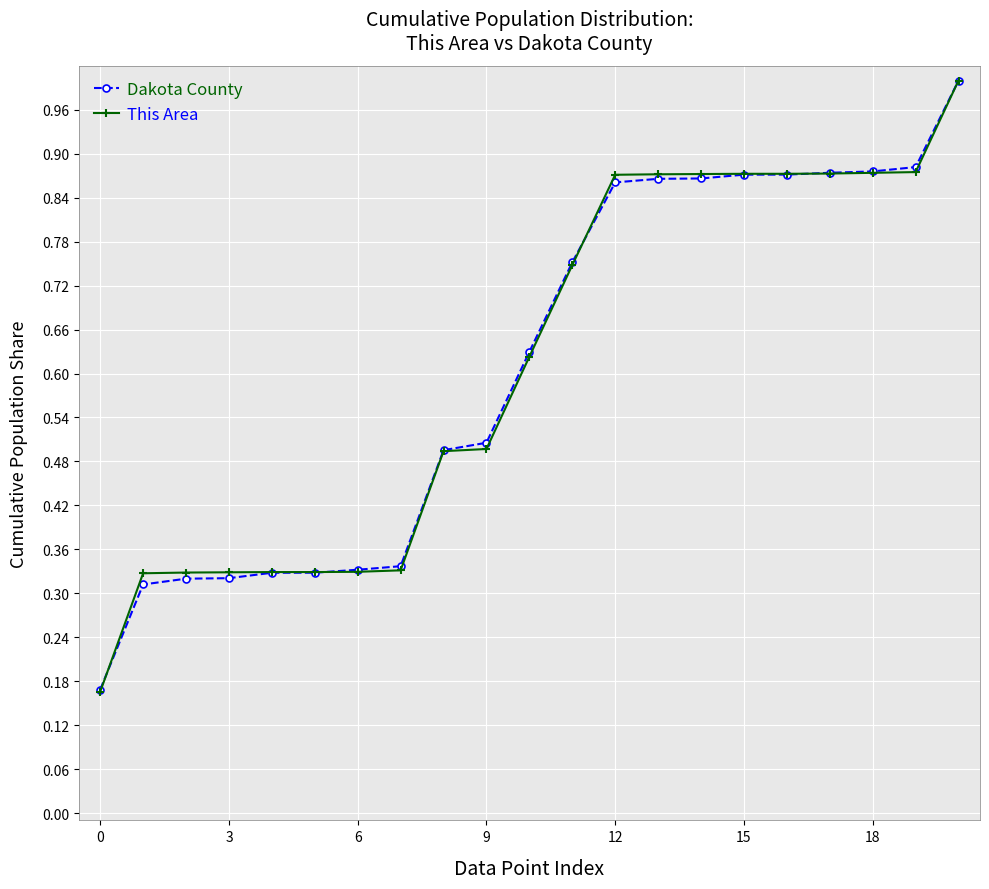

Which series has the widest spread of values?

This Area